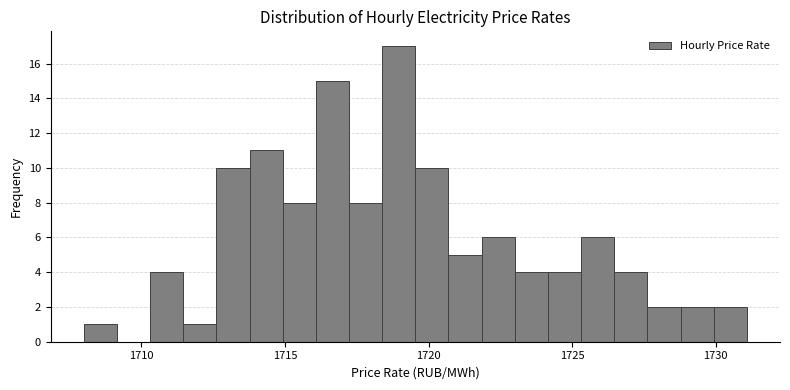

Around what value on the x-axis is the tallest bar? Give the approximate position of its centre, as read against the axis.

1719.0